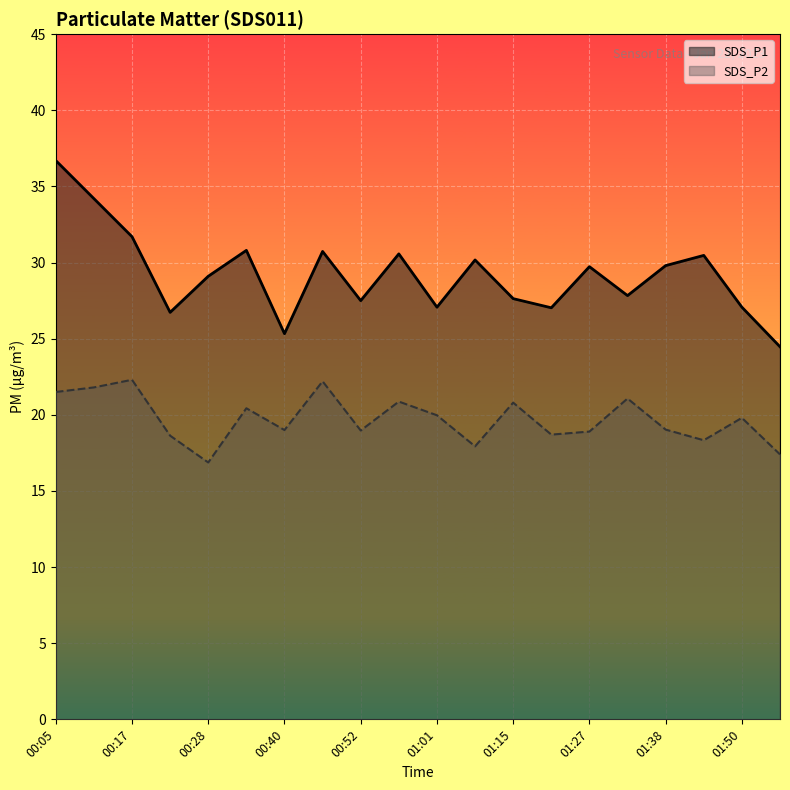

What position from the left is 01:50?

19